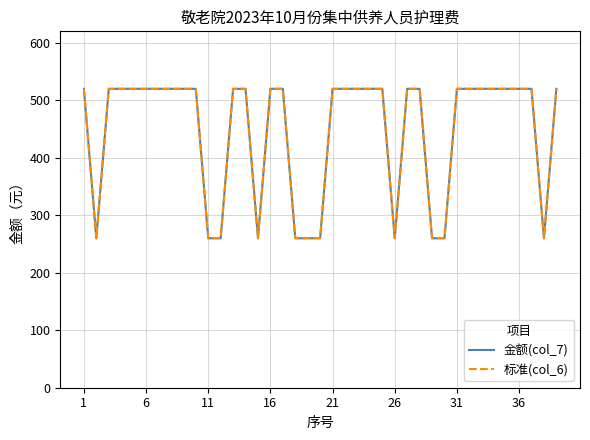

What is the value of the 标准(col_6) point at the 15th from the left?

260